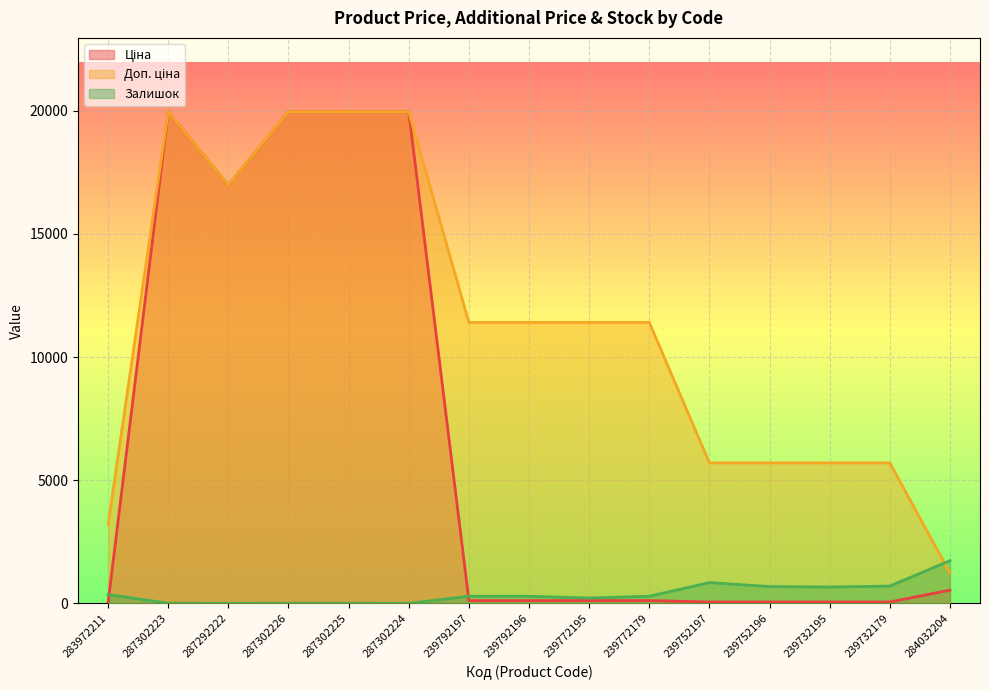

Is it true that Ціна equals 114.1 at 239792197?

True